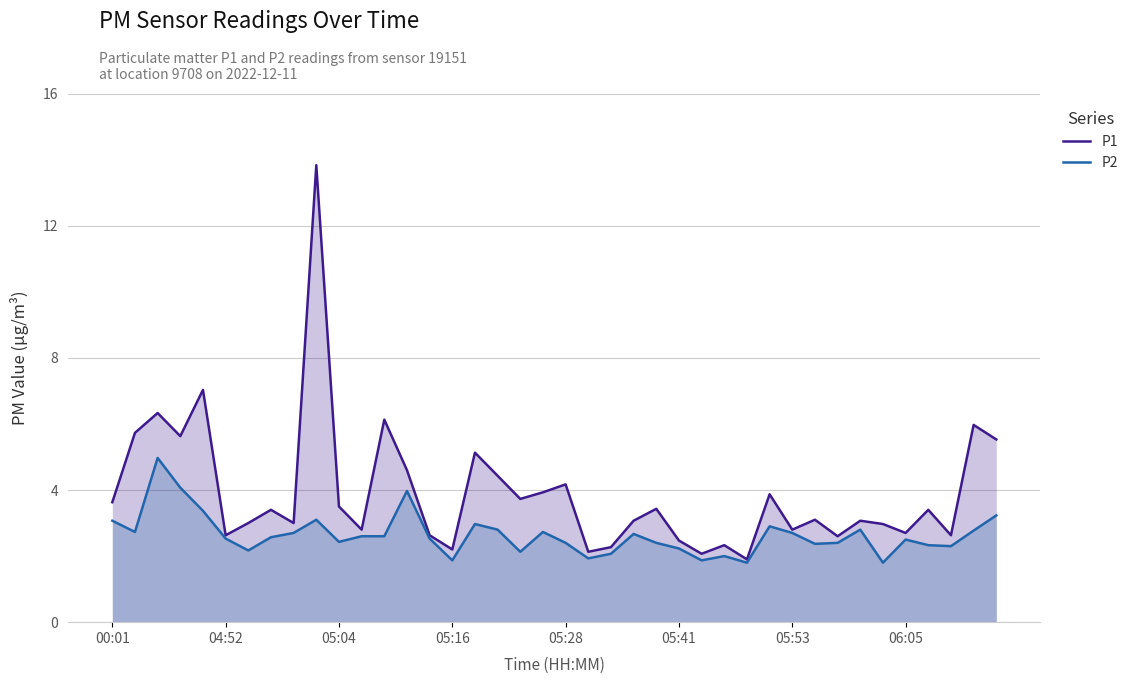

Which series has the largest total across all categories?

P1